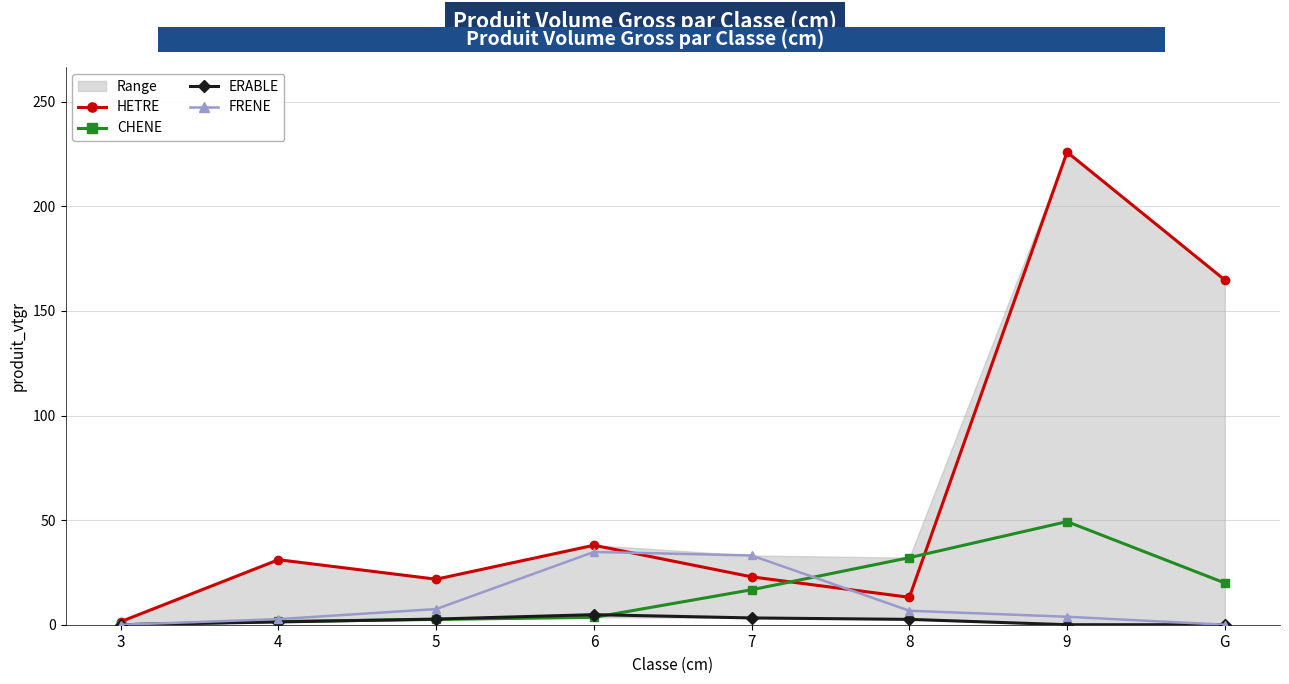

Reading left to right, extract all data points from this chart.

HETRE: 3=1.5	4=31.1	5=21.8	6=38.0	7=22.9	8=13.1	9=225.9	G=164.8
CHENE: 3=0.0	4=1.6	5=2.5	6=3.5	7=16.7	8=32.1	9=49.3	G=20.0
ERABLE: 3=0.0	4=1.3	5=2.7	6=4.8	7=3.2	8=2.6	9=0.0	G=0.0
FRENE: 3=0.0	4=2.7	5=7.5	6=34.8	7=33.1	8=6.7	9=3.8	G=0.0